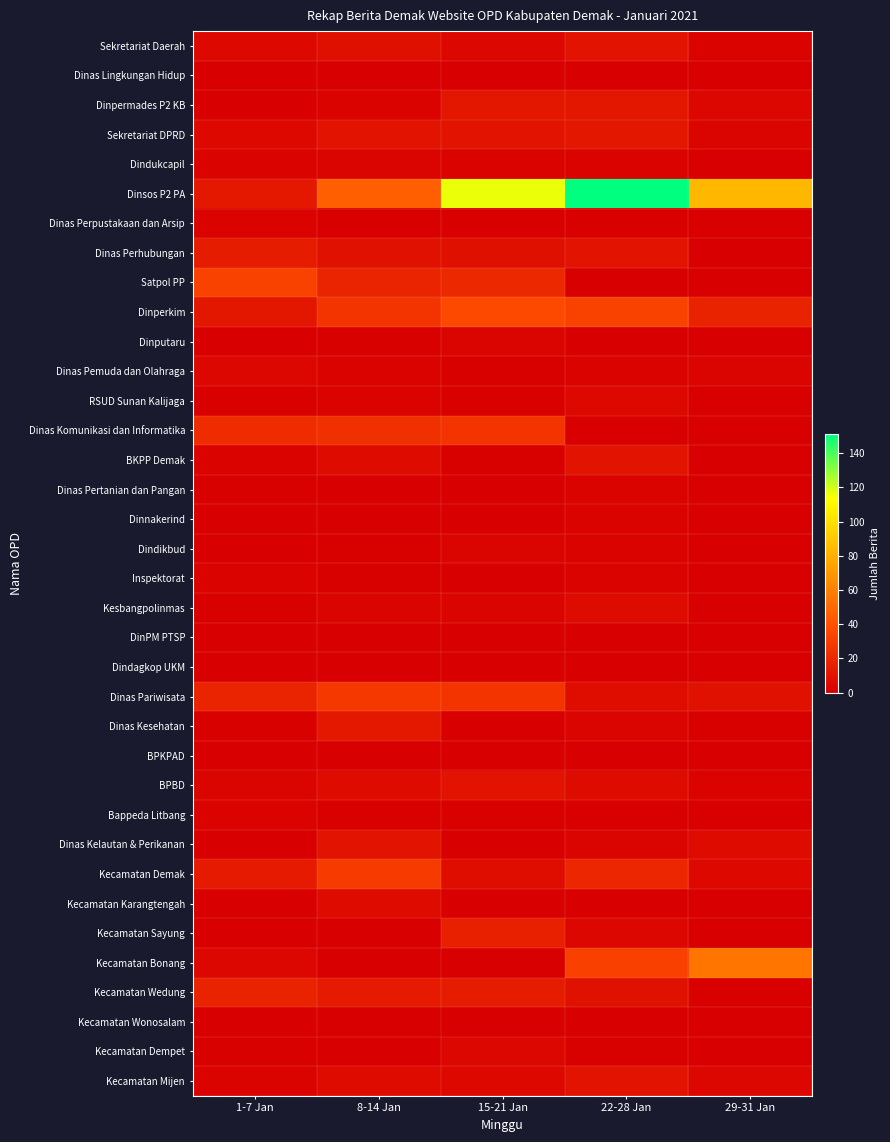

Between 1-7 Jan and 8-14 Jan, which is larger?

8-14 Jan